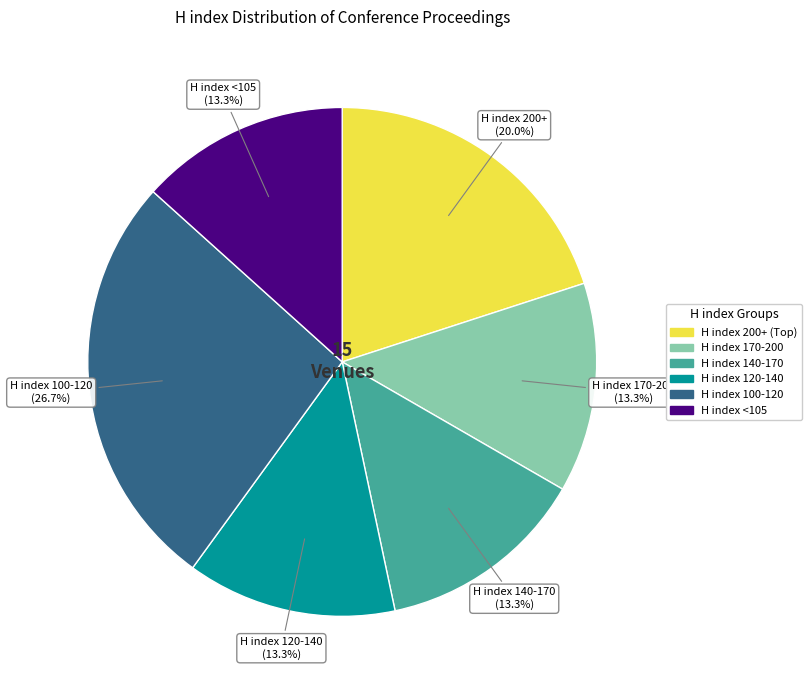

Does any single category account for the majority?

No